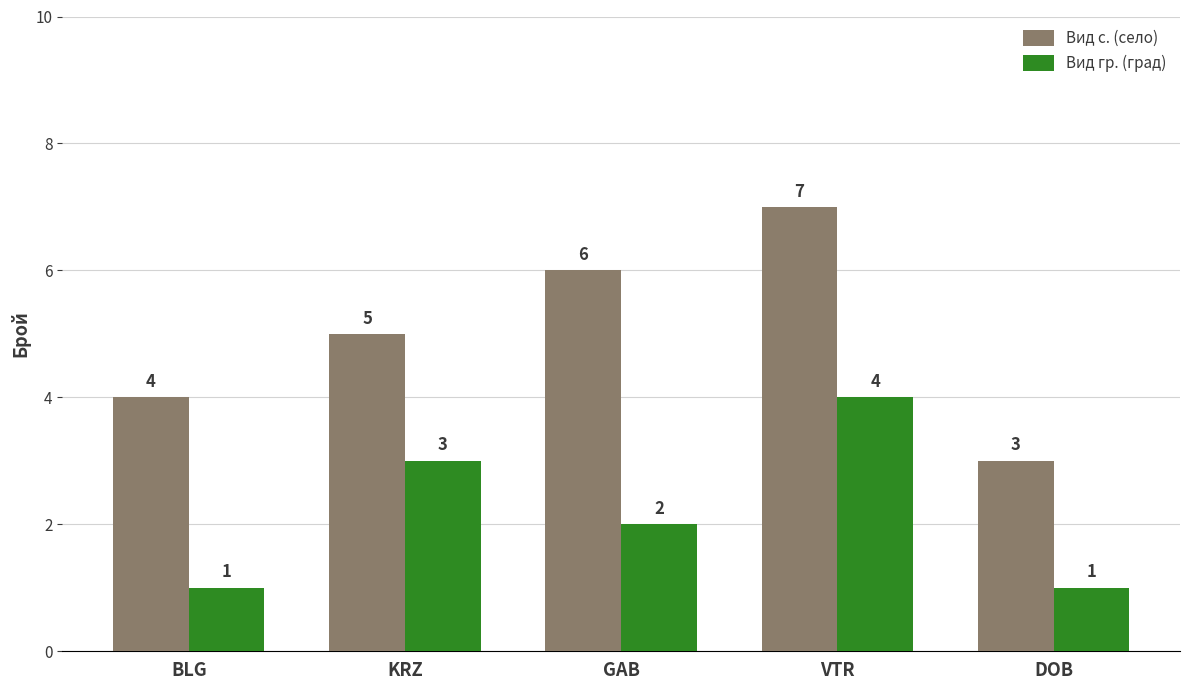

What is the spread (max minus min) of values at DOB?

2